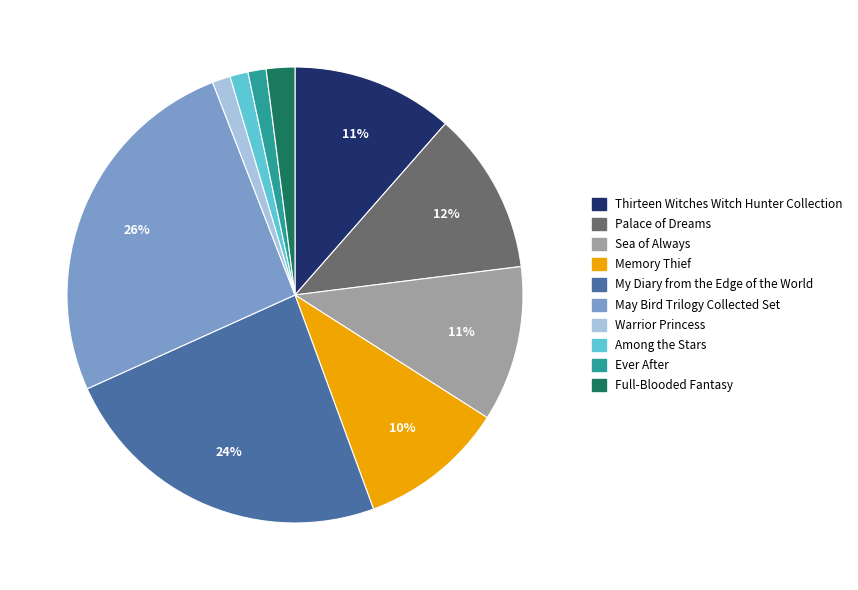

Is the sum of Ever After and My Diary from the Edge of the World greater than half?

No